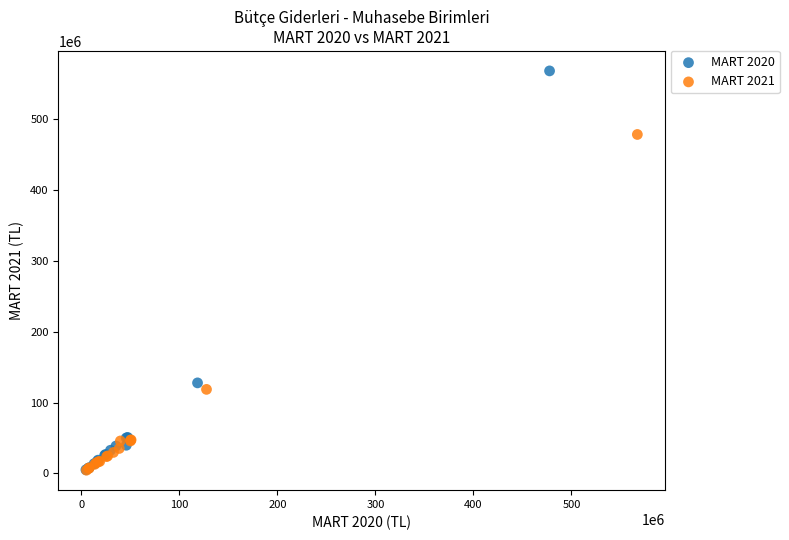

Which series has the largest Y range (max minus min)?

MART 2020